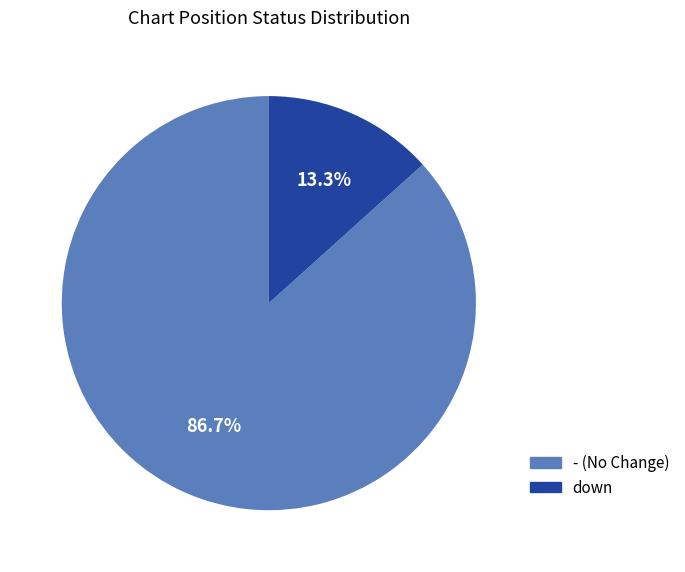

How many slices are in this pie chart?

2